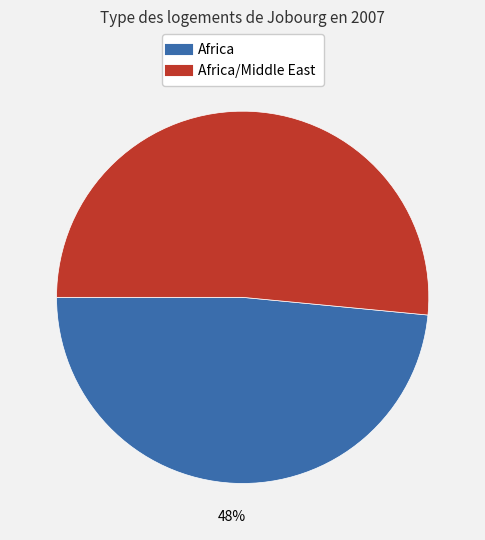

Does any single category account for the majority?

Yes